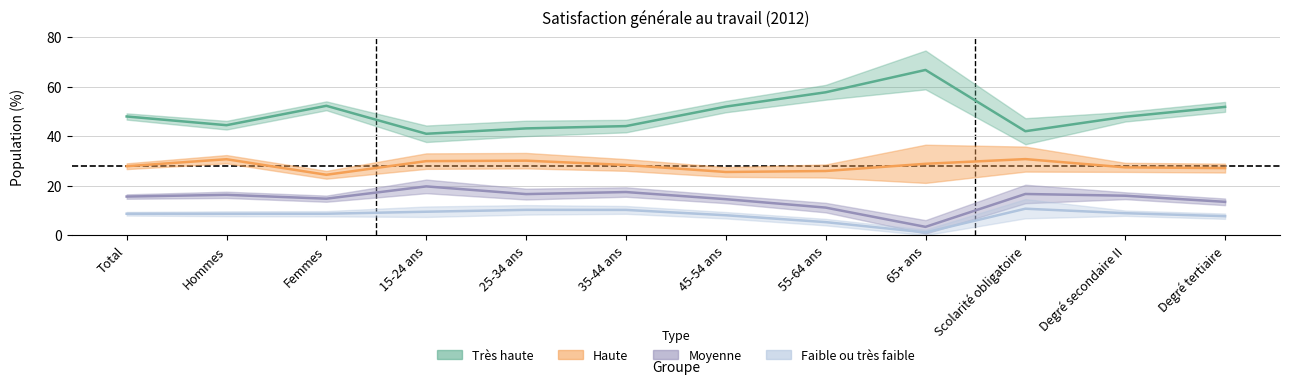

How many interior local valleys does the Très haute series have?

3